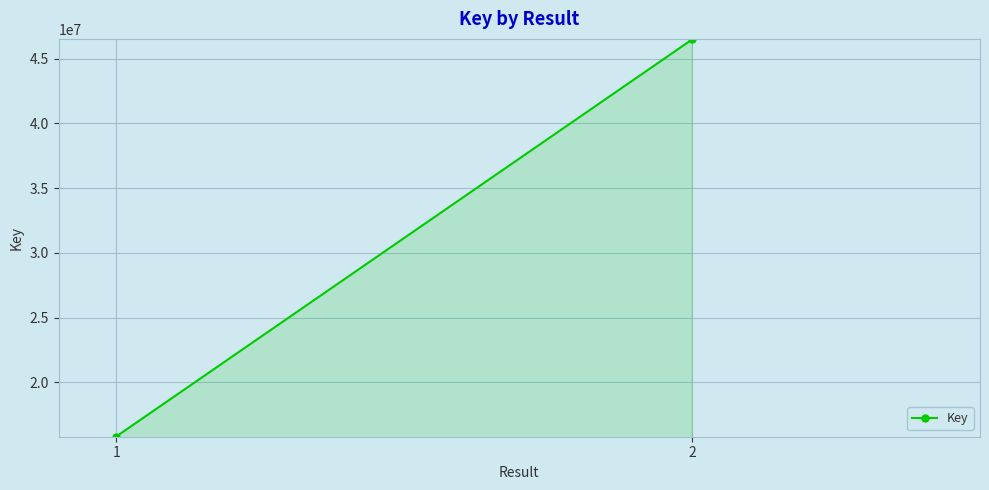

List the labels in order of value, smallest first.

1, 2